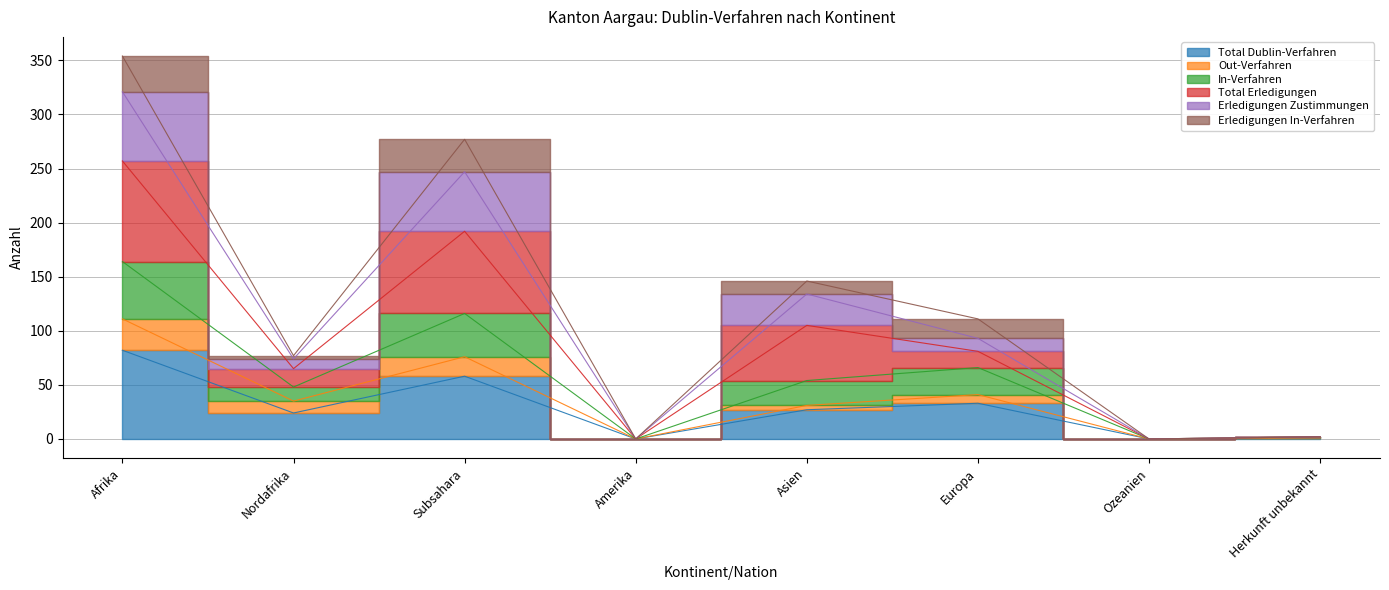

True or false: Total Erledigungen and Out-Verfahren intersect in this chart.

False